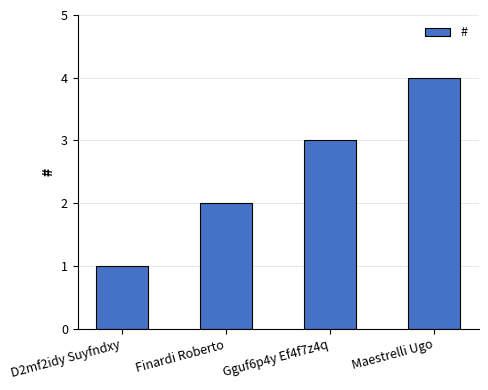

What is the label of the 2nd bar from the left?

Finardi Roberto